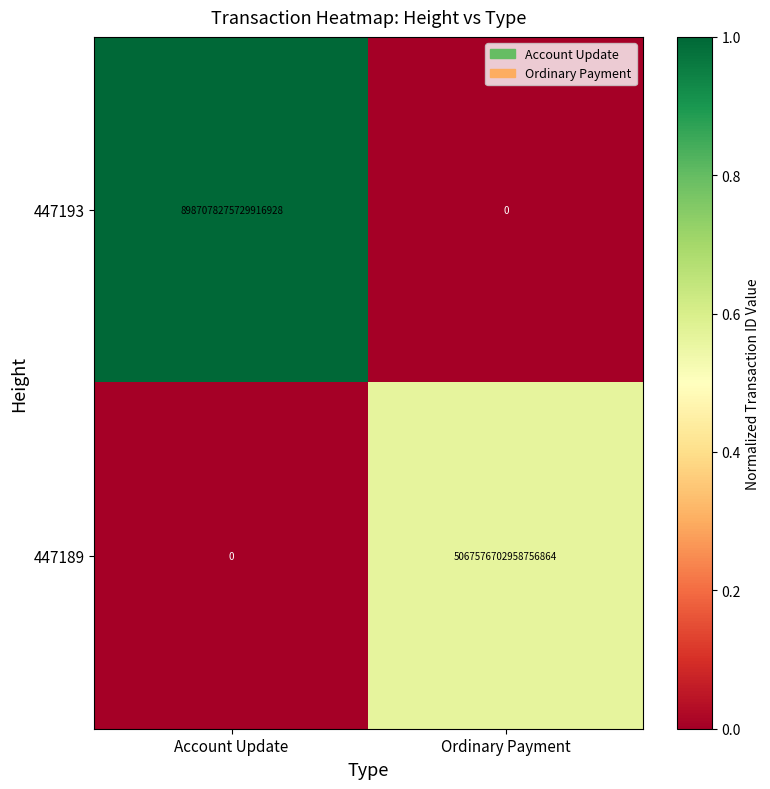

At how many categories does at least one series exceed 0?

2